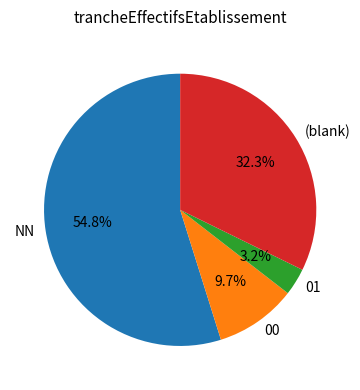

Which category accounts for the majority?

NN